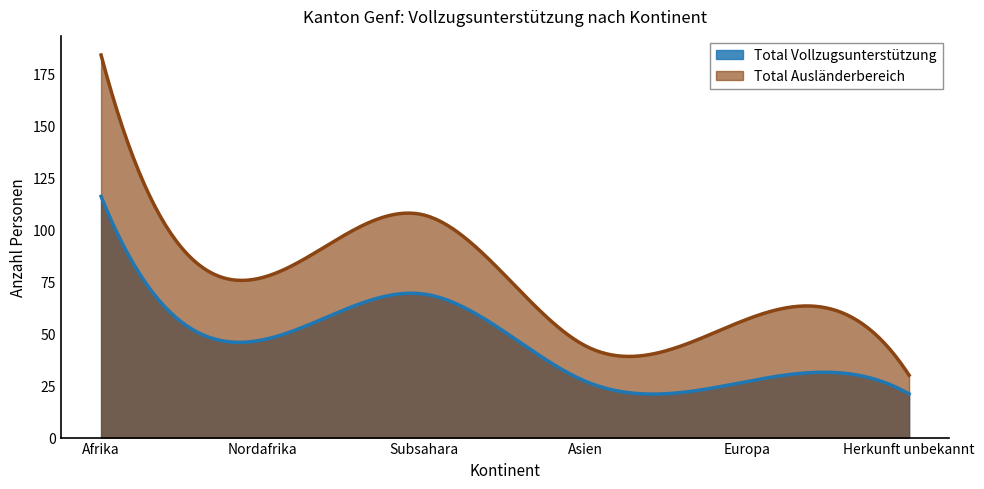

How many interior local peaks does the Total Ausländerbereich series have?

2